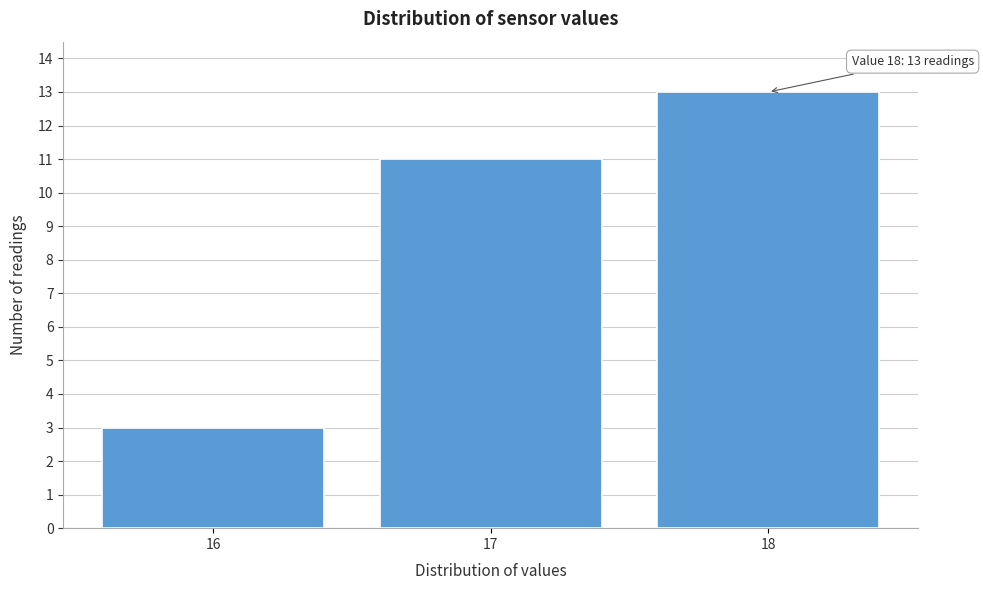

Reading right to left, list all the values displayed in this chart.

18=13	17=11	16=3